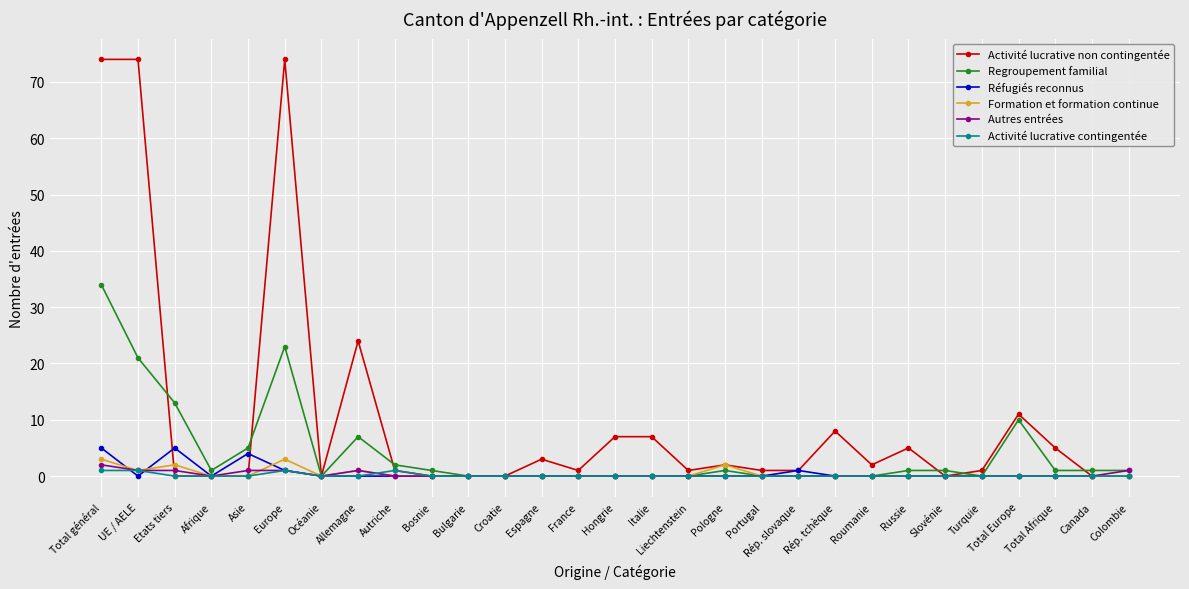

True or false: Regroupement familial has a value of 0 at Liechtenstein.

True